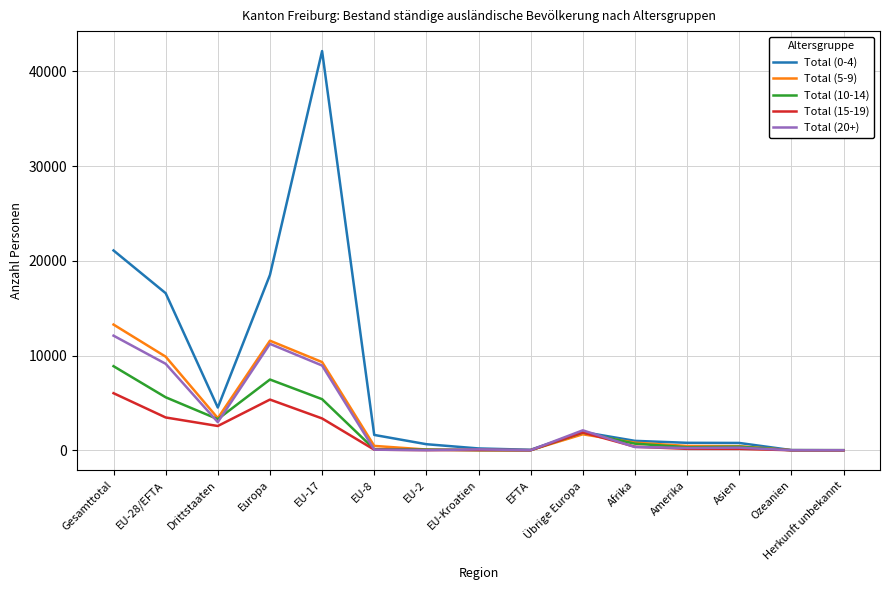

Which category has the highest value in the Total (0-4) series?

EU-17